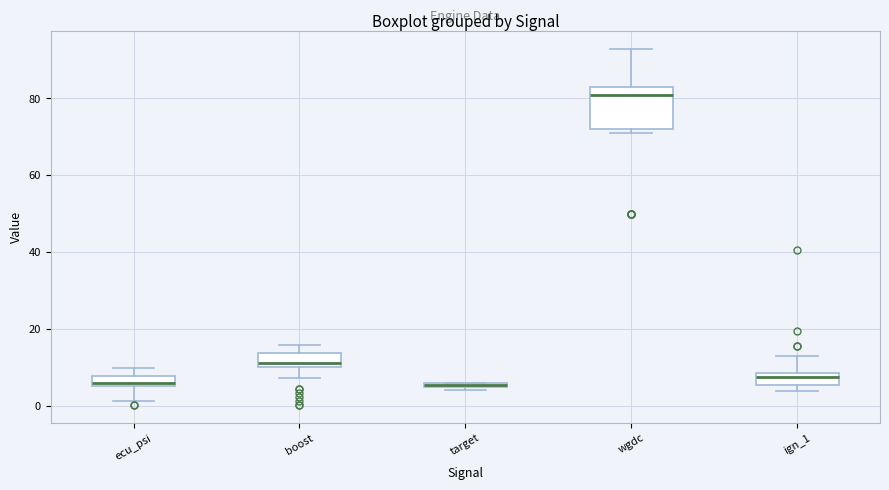

Comparing the boxes themselves (not the whiskers), which one is the tallest?

wgdc